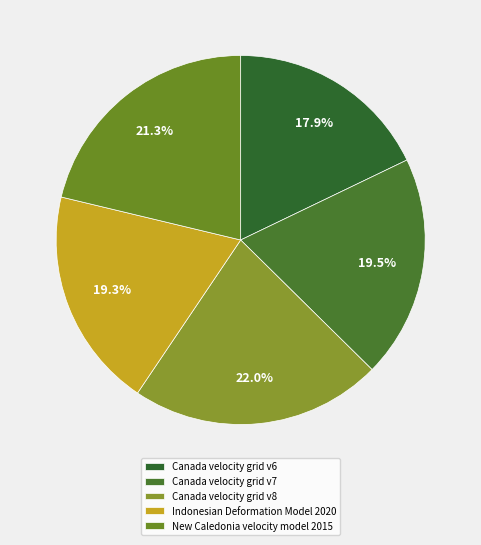

To the nearest percent, what is the average slice percentage?

20%